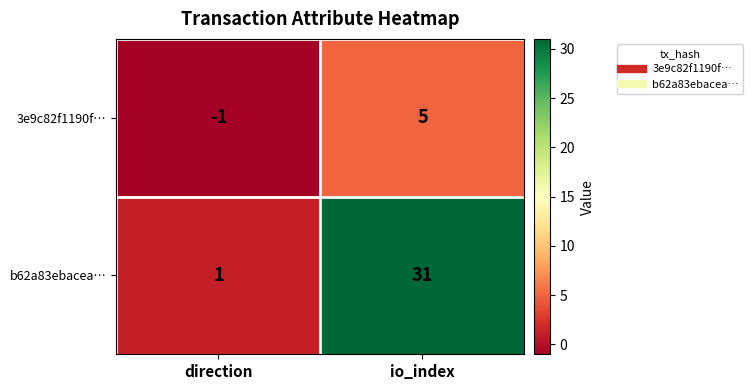

What is the minimum value shown in the chart?

-1